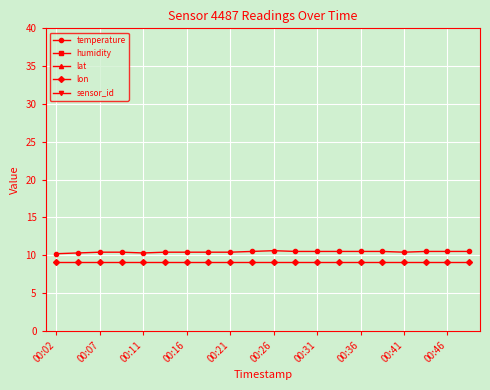

At which label is sensor_id closest to 4487?

00:02